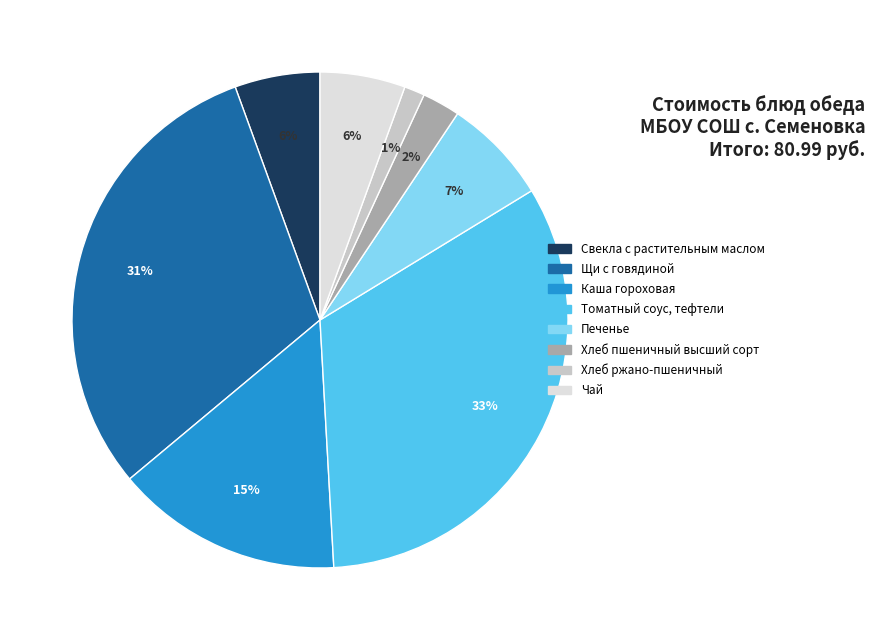

What percentage is the Томатный соус, тефтели slice, to the nearest percent?

33%